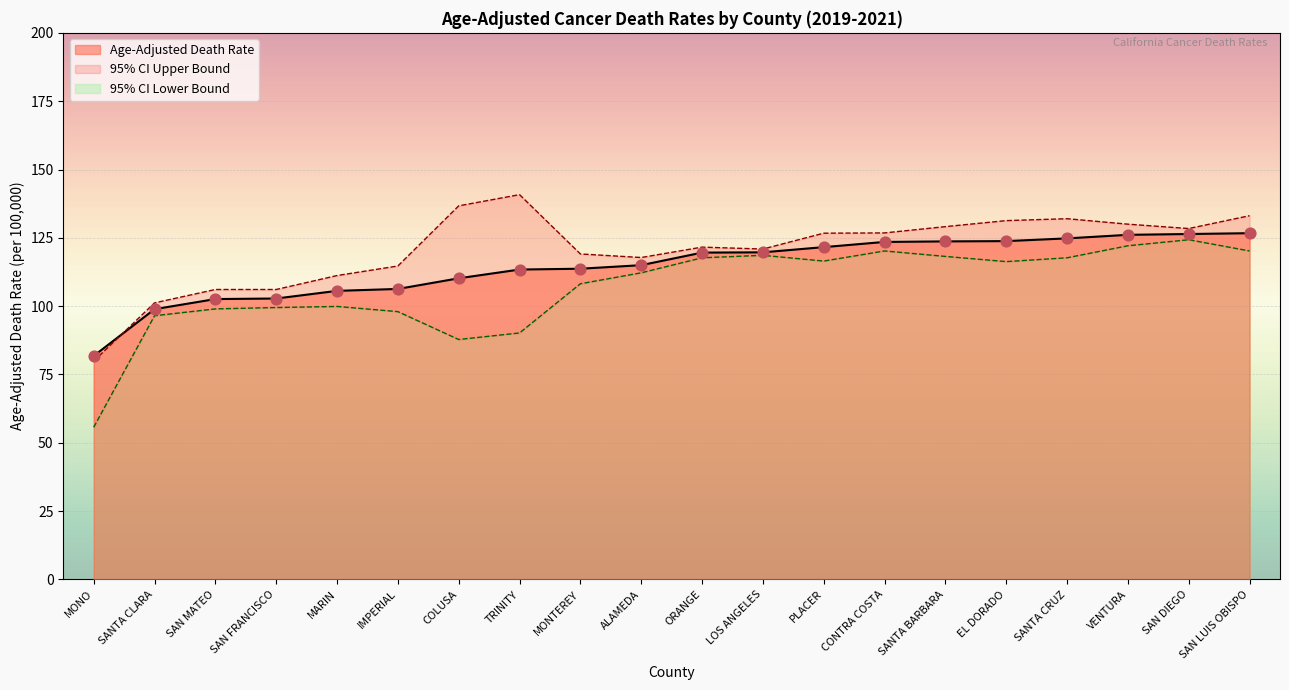

Is the value of Age-Adjusted Death Rate at COLUSA greater than the value of 95% CI Lower at LOS ANGELES?

No